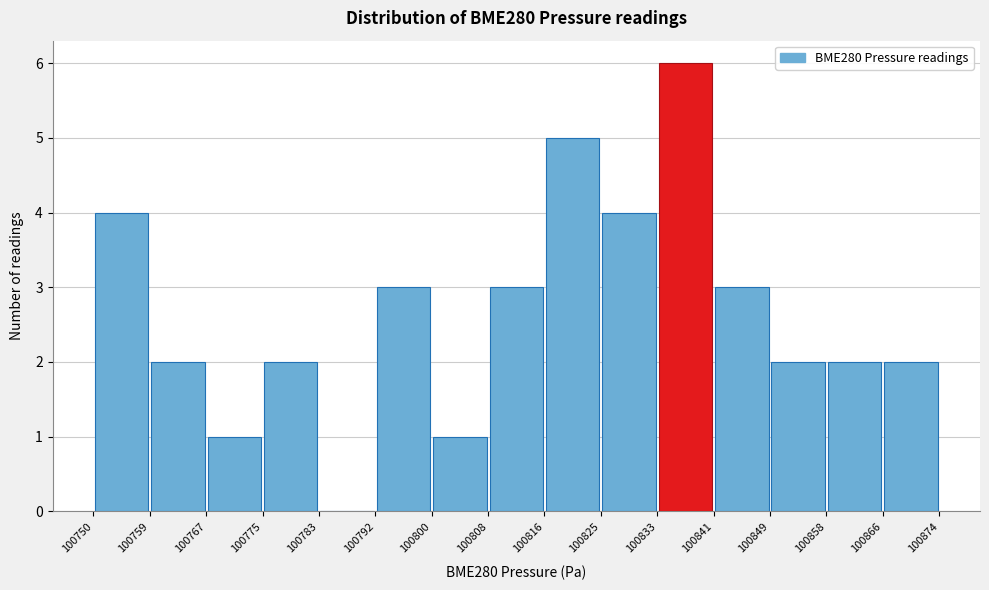

Over which range of the x-axis is the bar tallest?

100833 to 100841